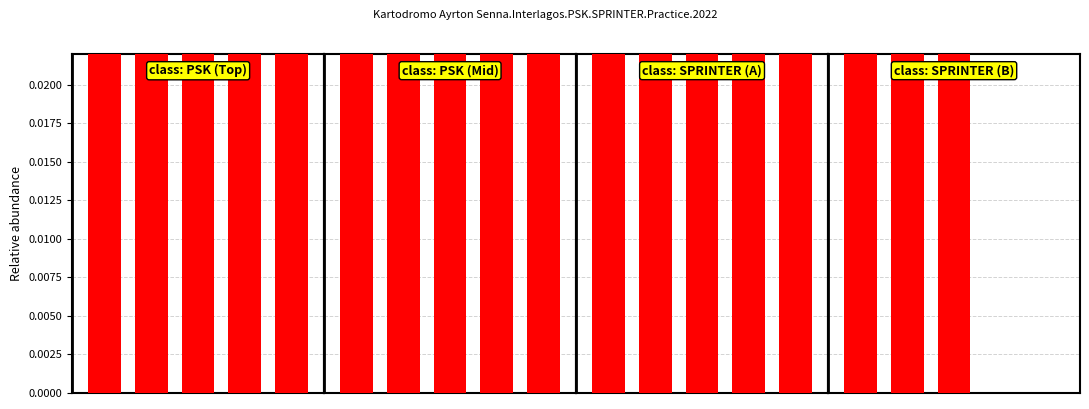

What is the difference between the maximum and minimum values in the class: SPRINTER (A) series?

0.2